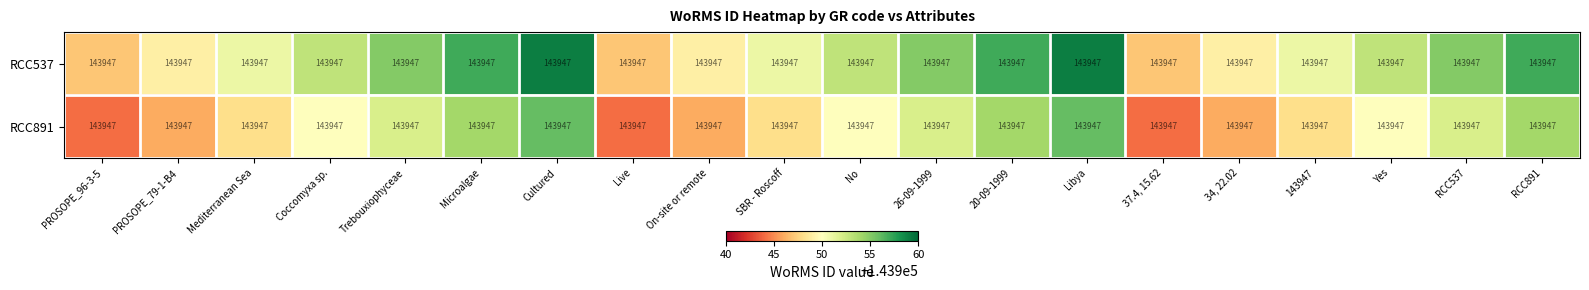

What is the sum of all RCC891 values?

2878994